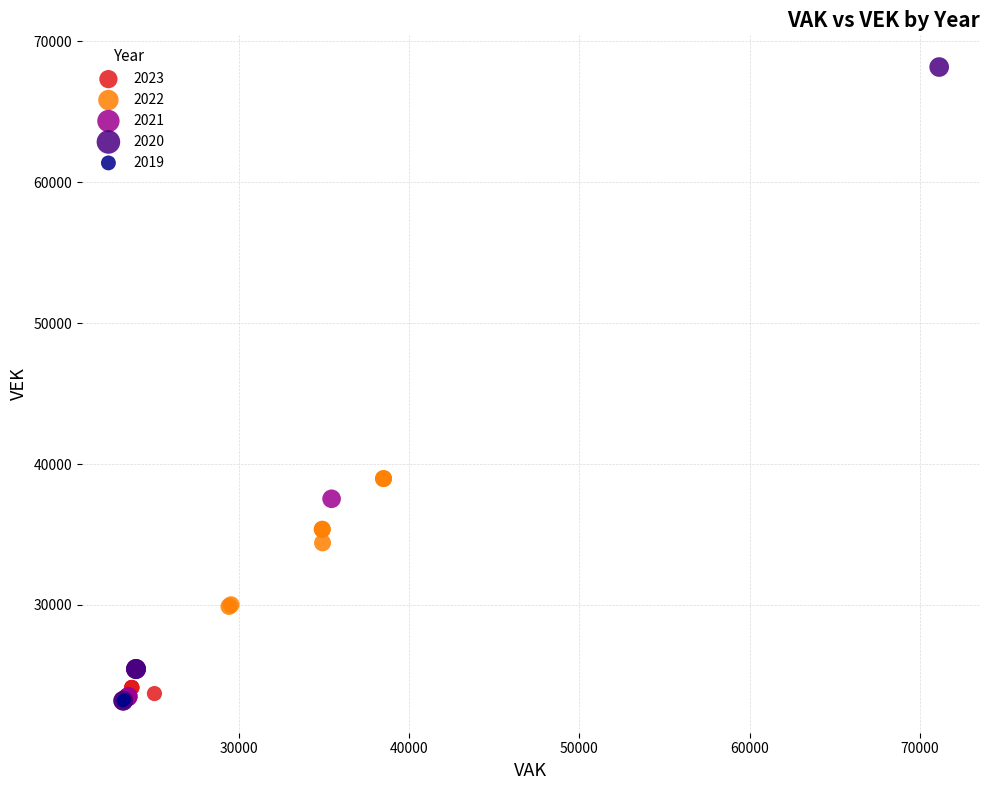

Which series contains the highest Y value?

2020